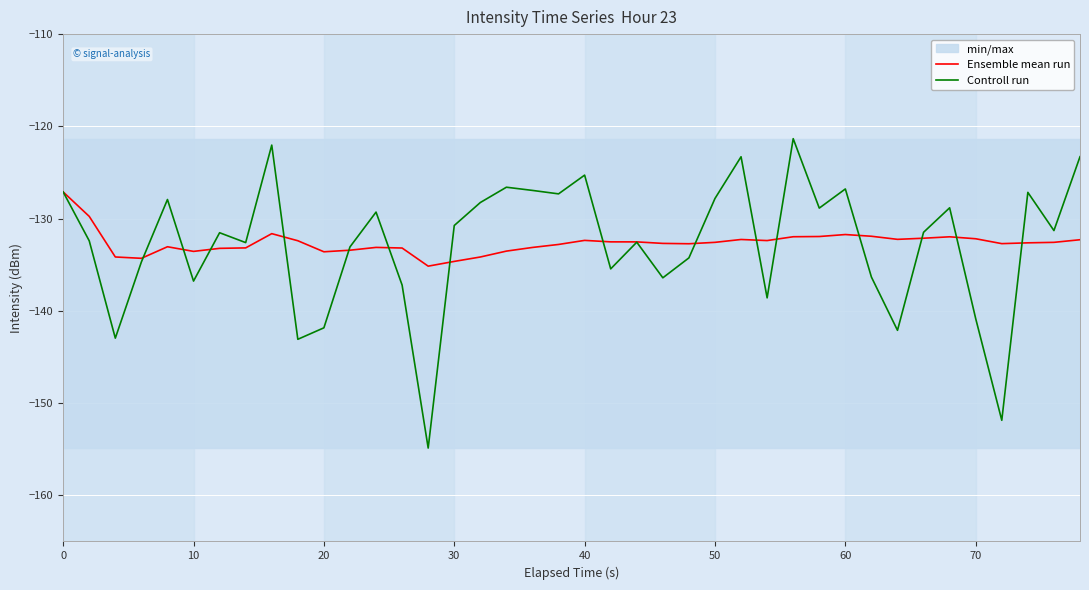

What is the minimum value for Controll run?

-154.9